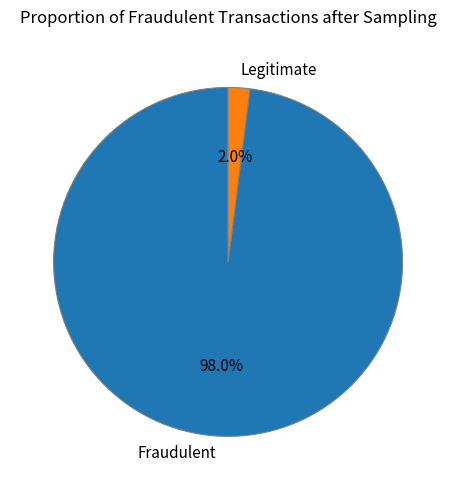

What is the majority slice?

Fraudulent